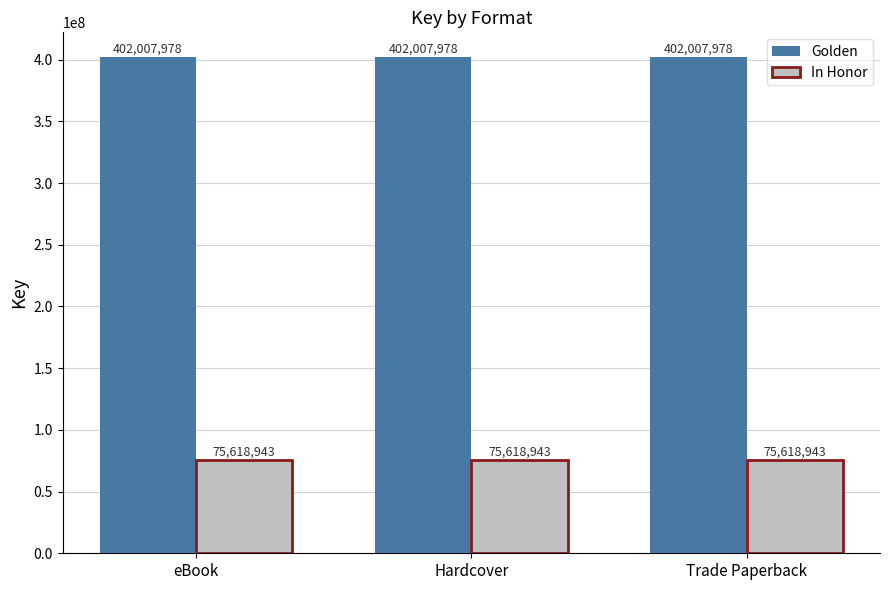

Rank the series by their maximum value, from lowest to highest.

In Honor, Golden